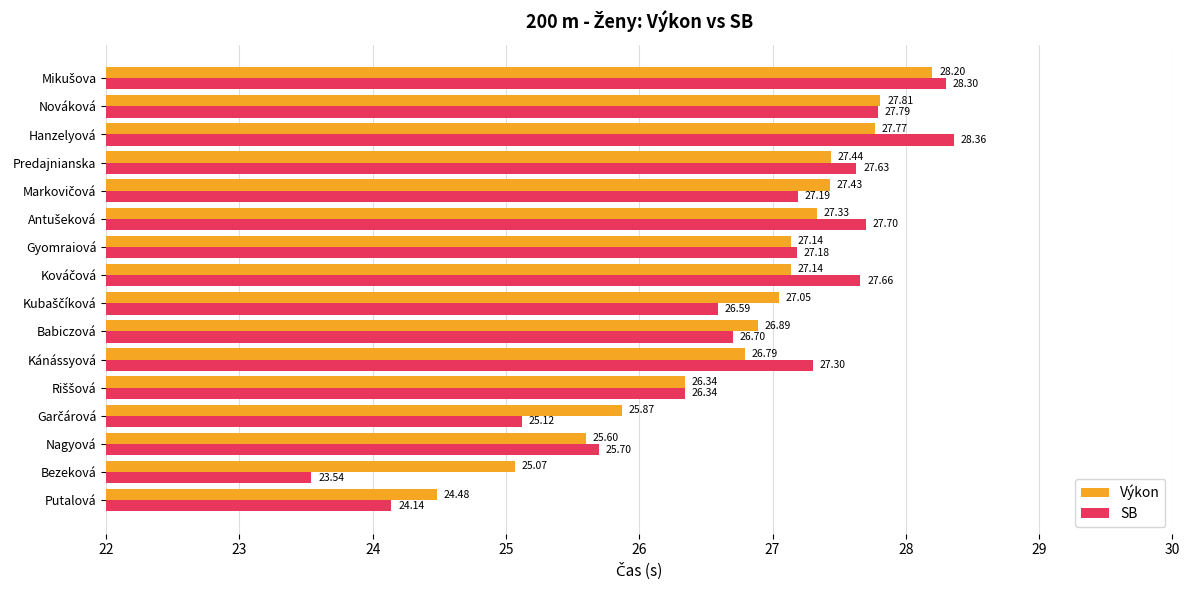

At how many categories does at least one series exceed 26?

12